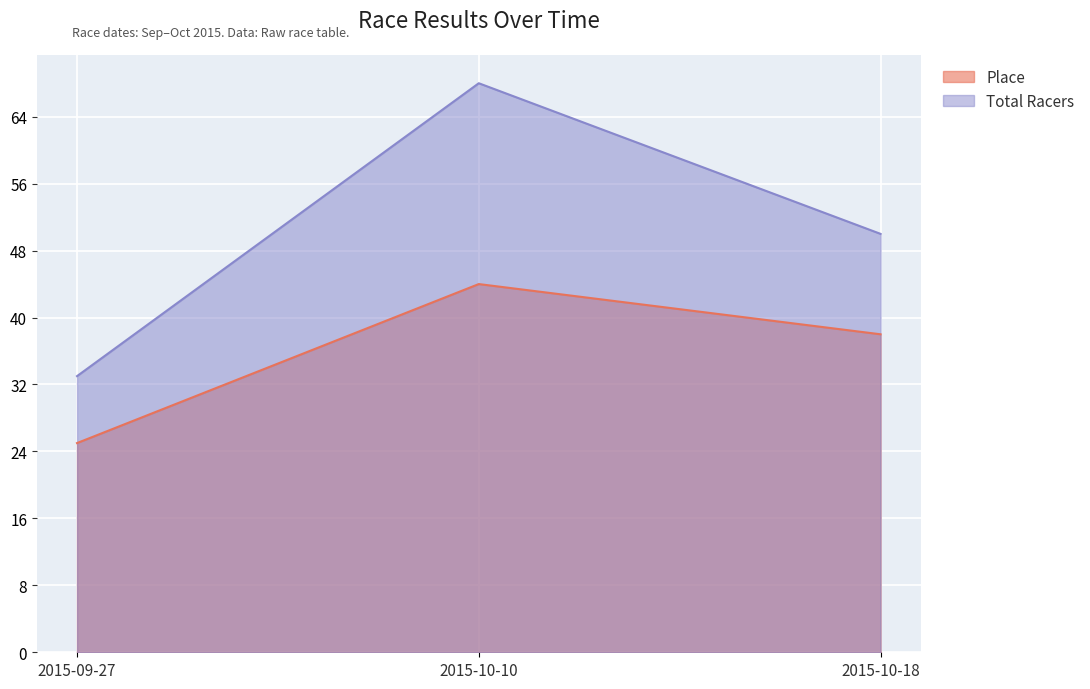

Is it true that Place equals 61 at 2015-10-18?

False